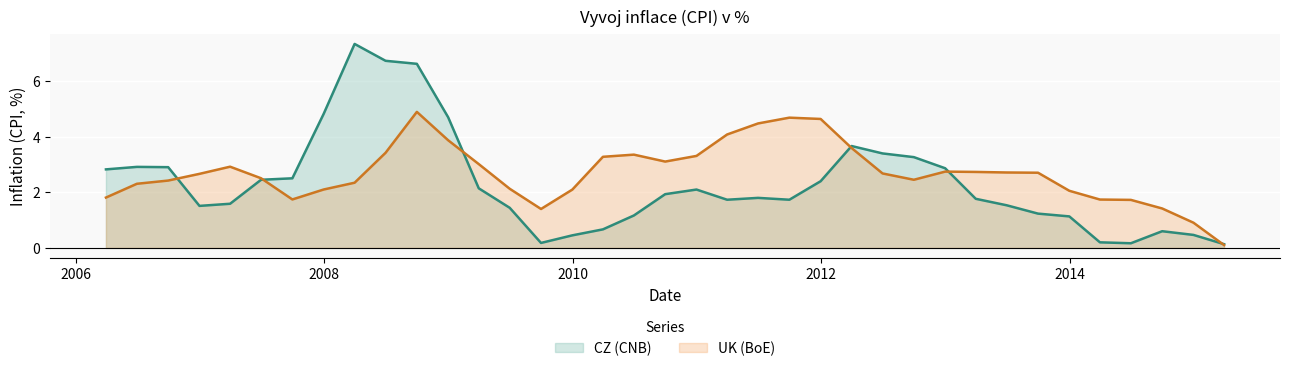

Which series has the largest range (max minus min)?

CZ (CNB)